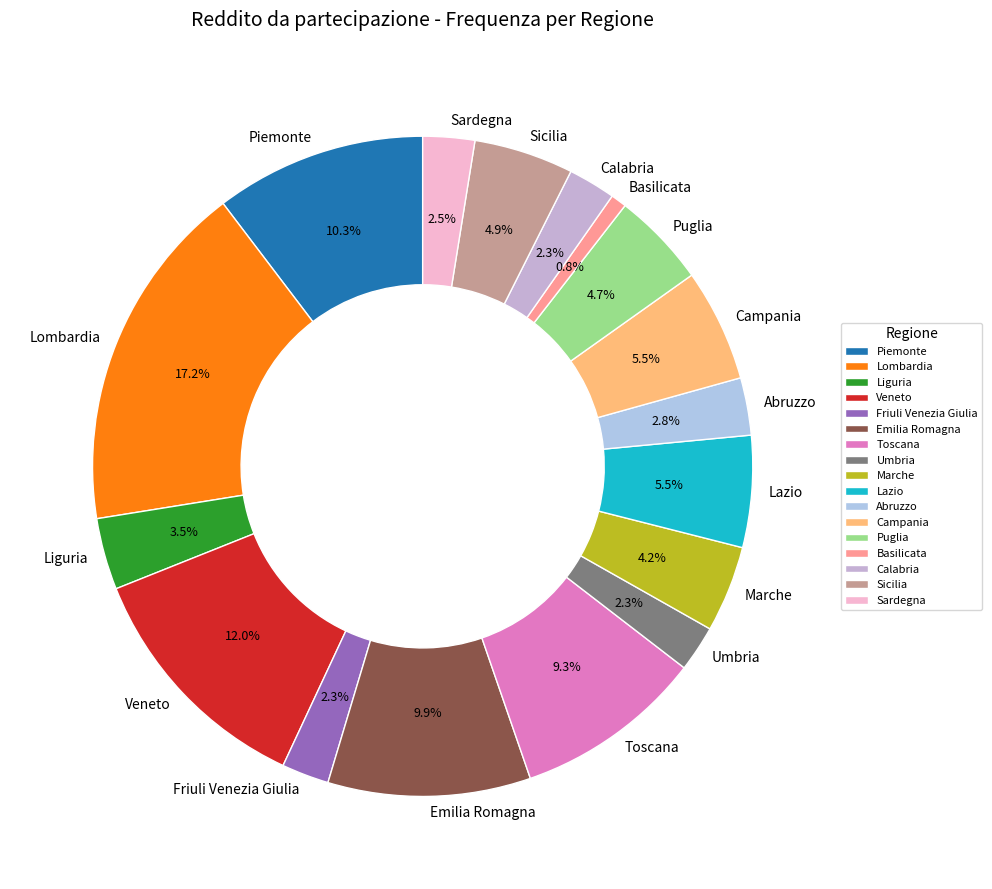

Which slice is the smallest?

Basilicata